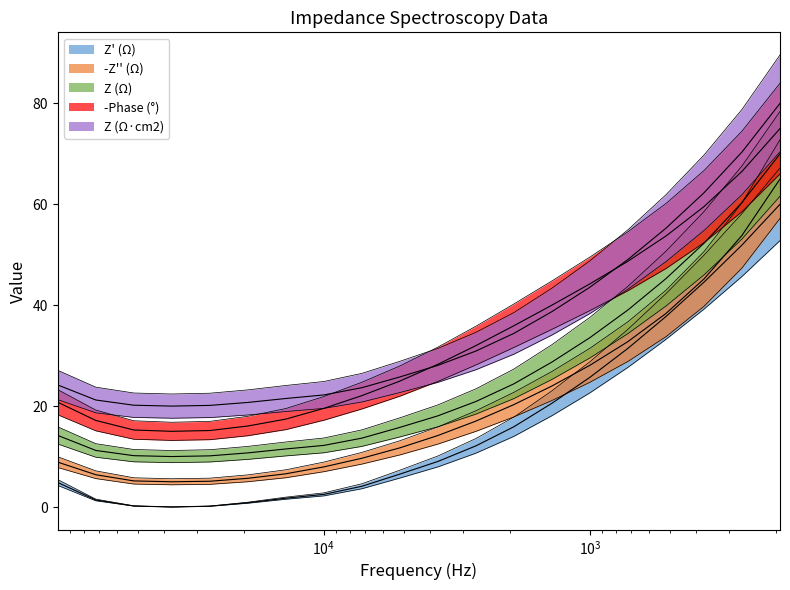

How many interior local valleys does the -Z'' (Ω) series have?

1